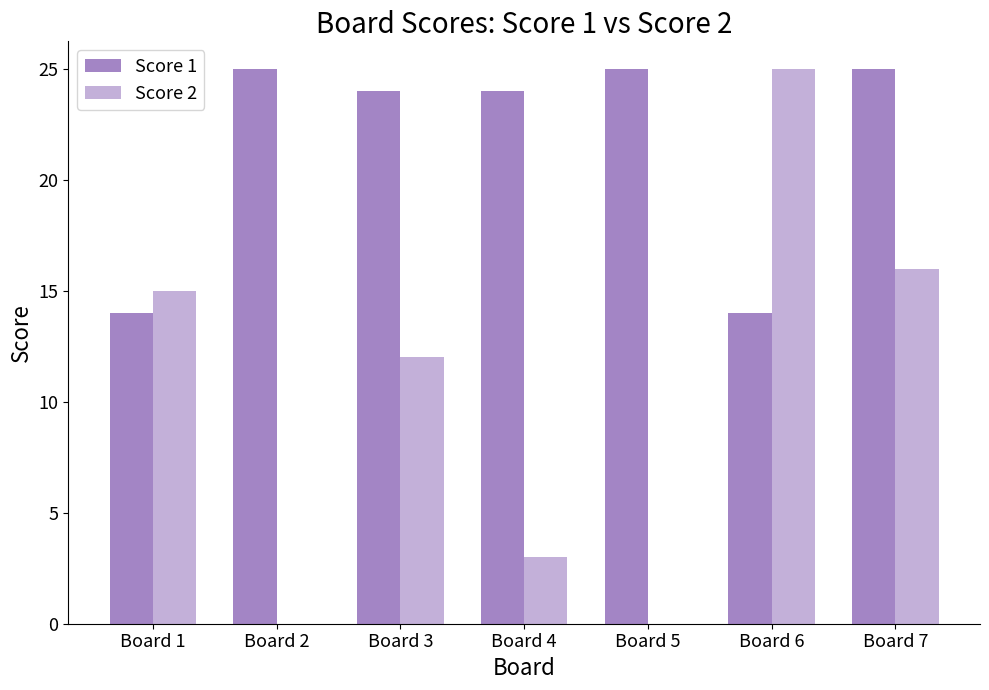

How many groups of bars are there?

7